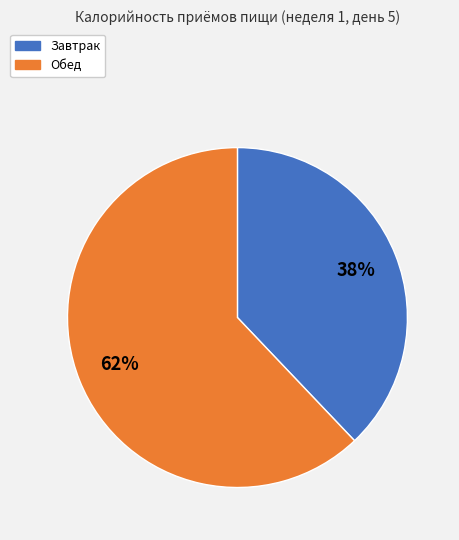

What is the ratio of the value at Обед to the value at Завтрак?

1.6